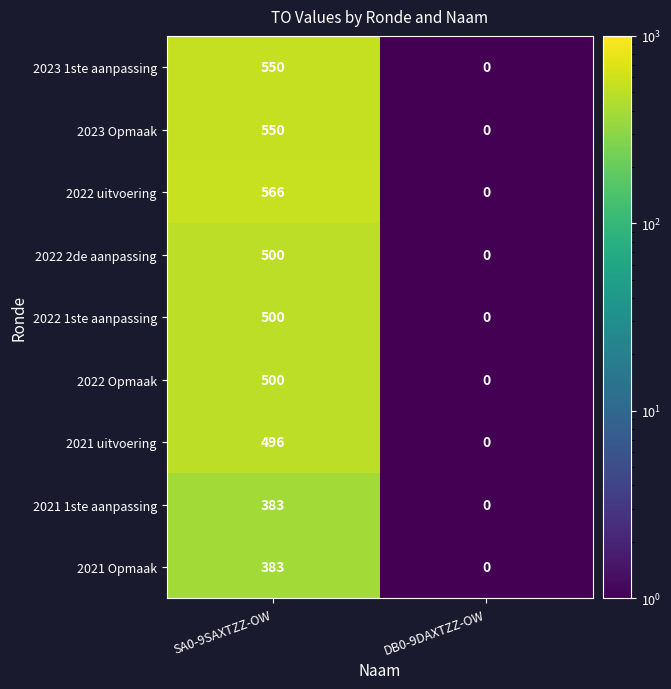

True or false: 2022 2de aanpassing has a value of 500 at SA0-9SAXTZZ-OW.

True